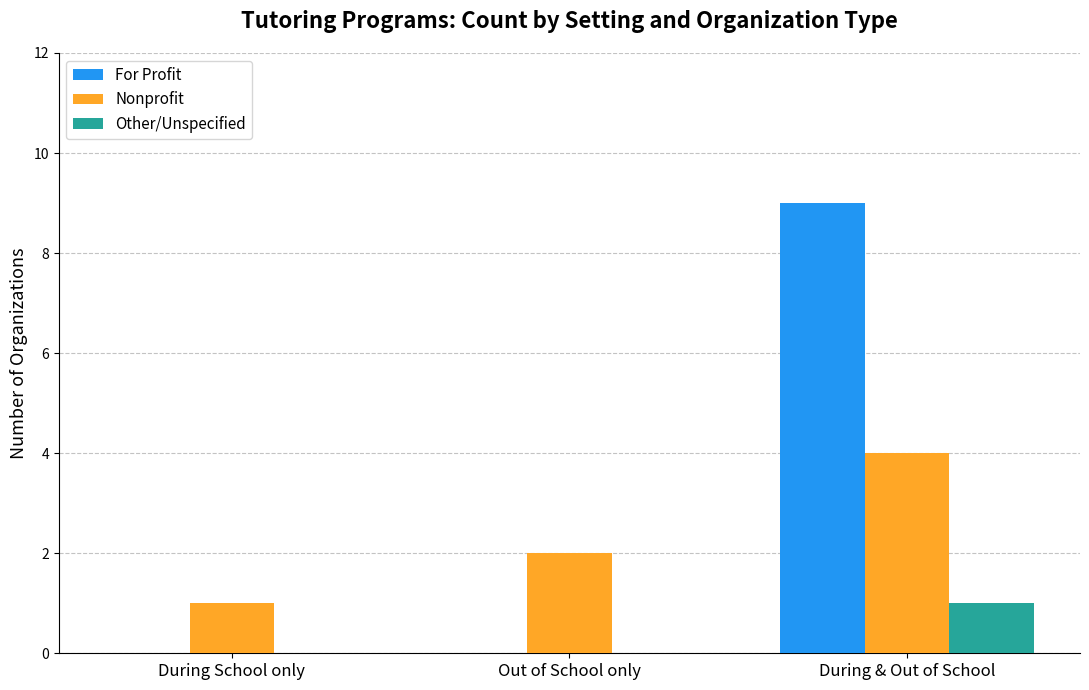

What is the spread (max minus min) of values at During School only?

1